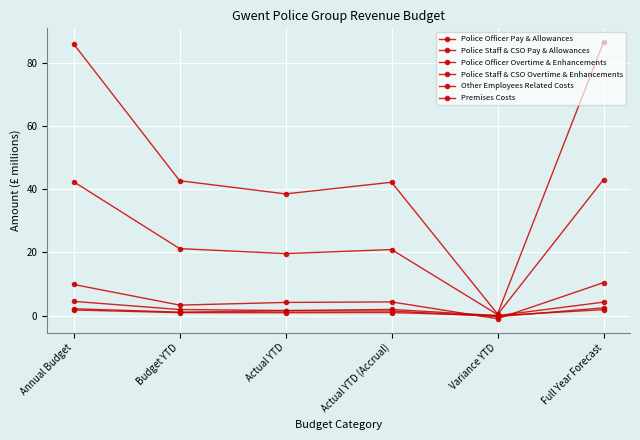

Which series has the largest range (max minus min)?

Police Officer Pay & Allowances